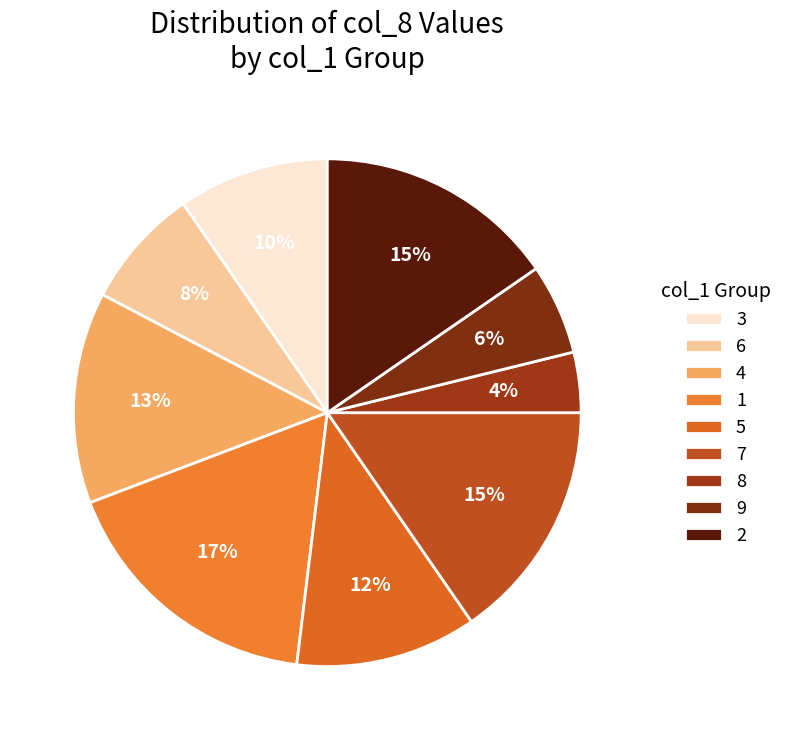

Is there a majority slice in this chart?

No